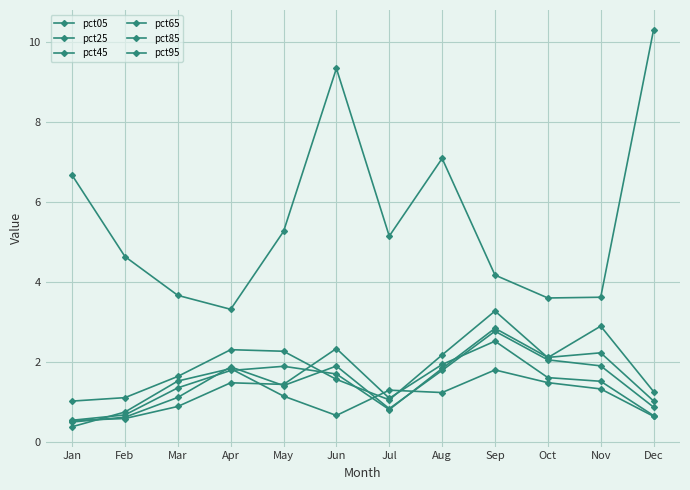

What is the sum of the pct45 values at Jan and Apr?

2.3